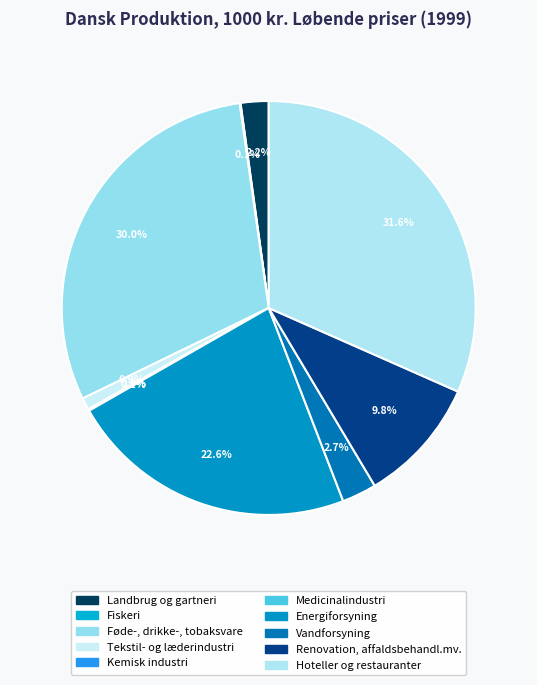

What is the smallest slice in the pie chart?

Kemisk industri